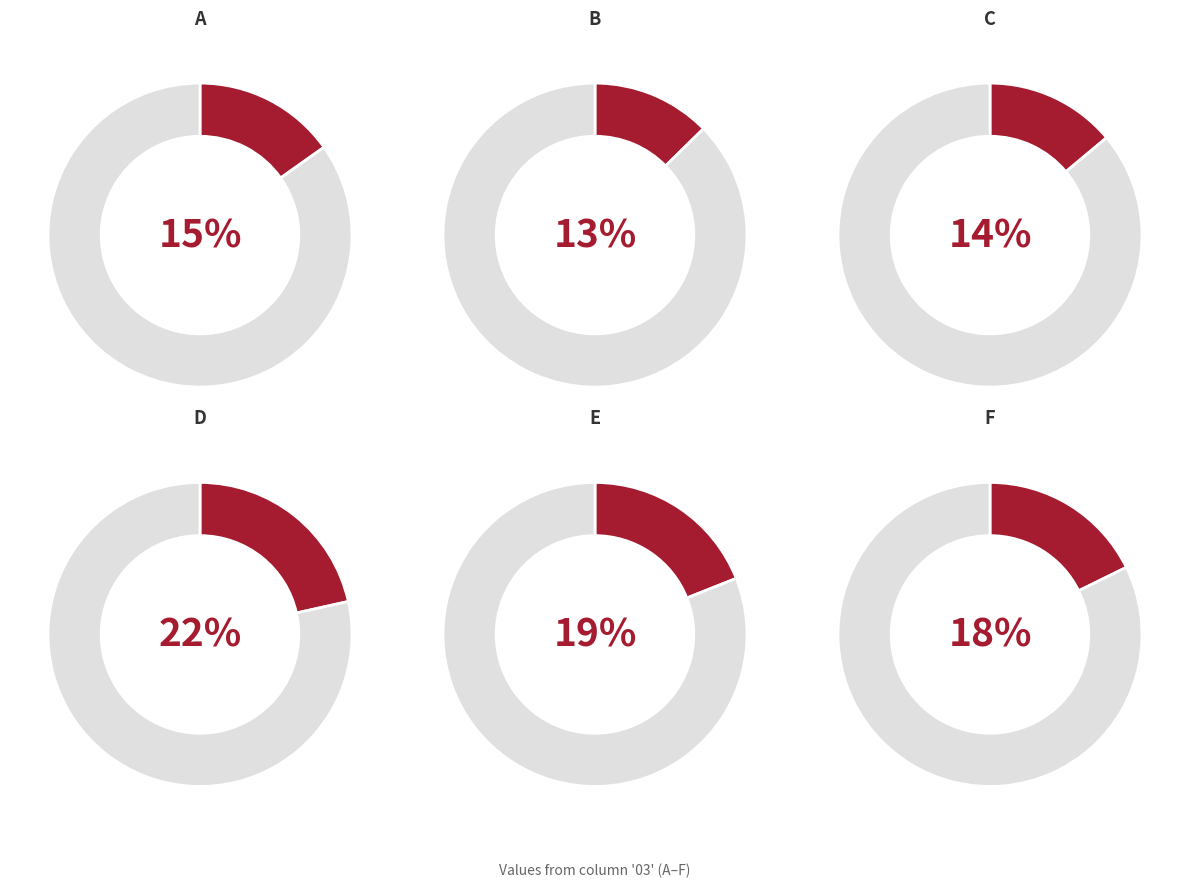

Does F represent more than half of the total?

No